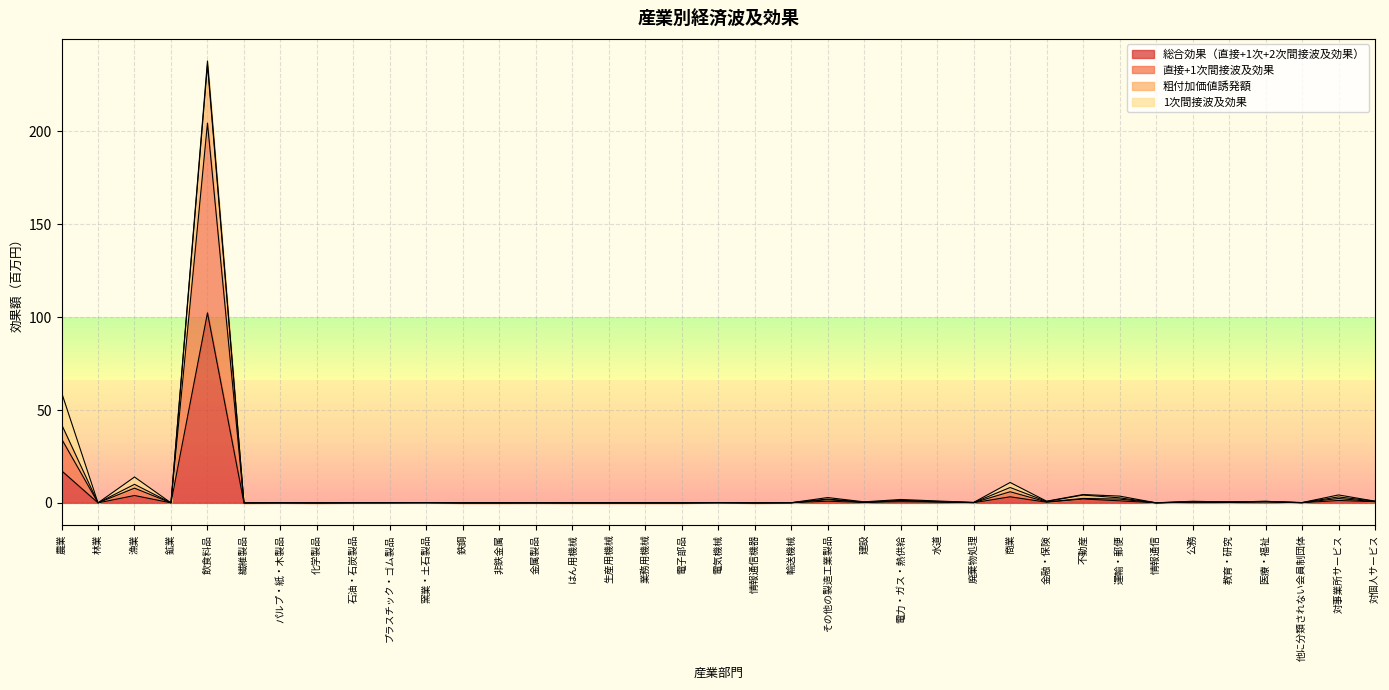

At which category is the sum across all series the highest?

飲食料品